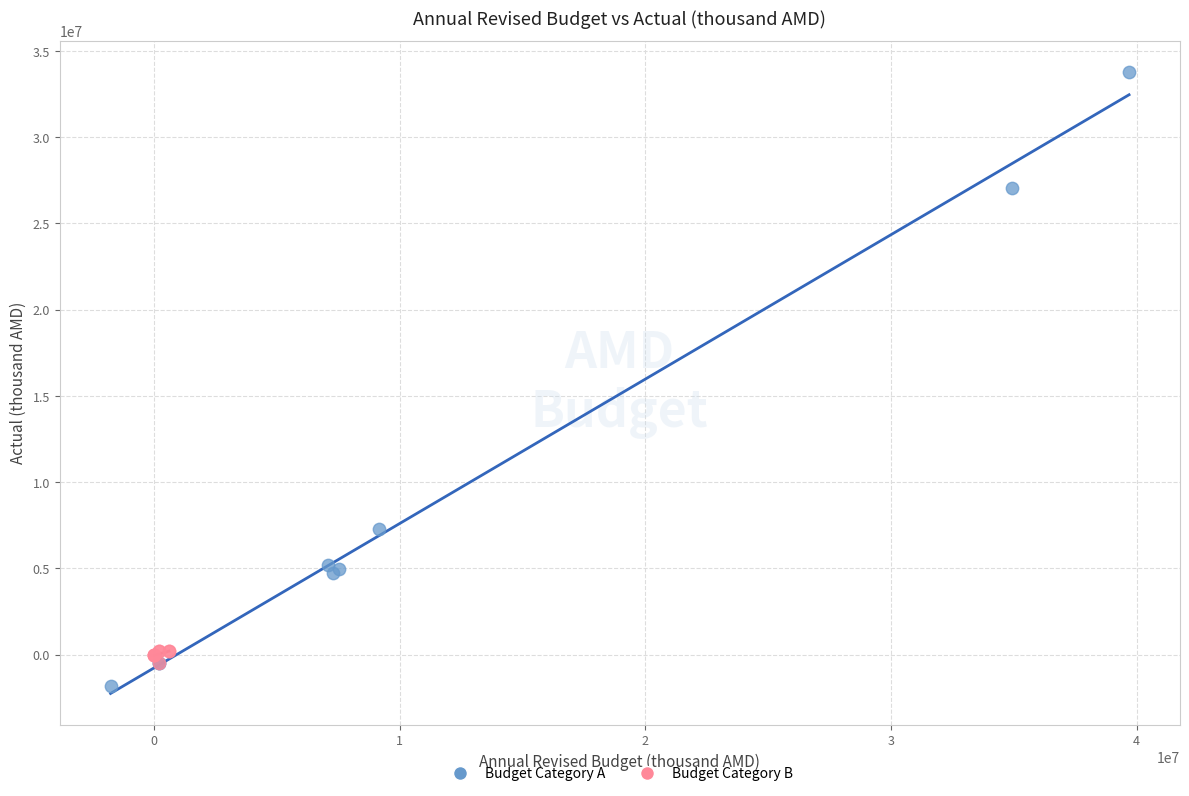

Which series contains the highest Y value?

Budget Category A